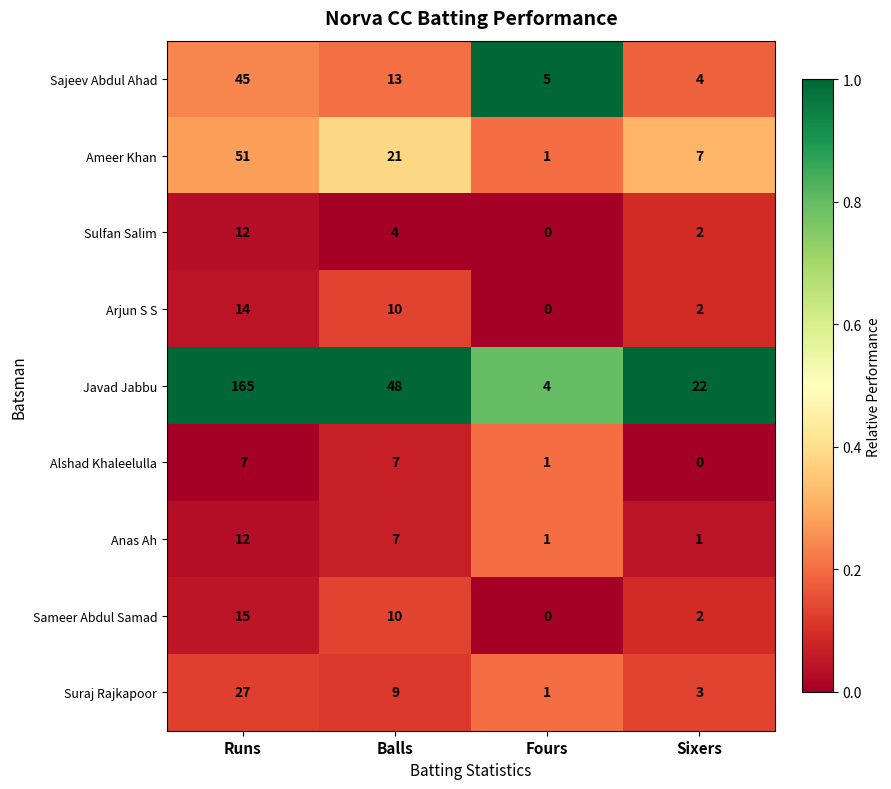

The value of Sameer Abdul Samad at Sixers is 3. True or false?

False